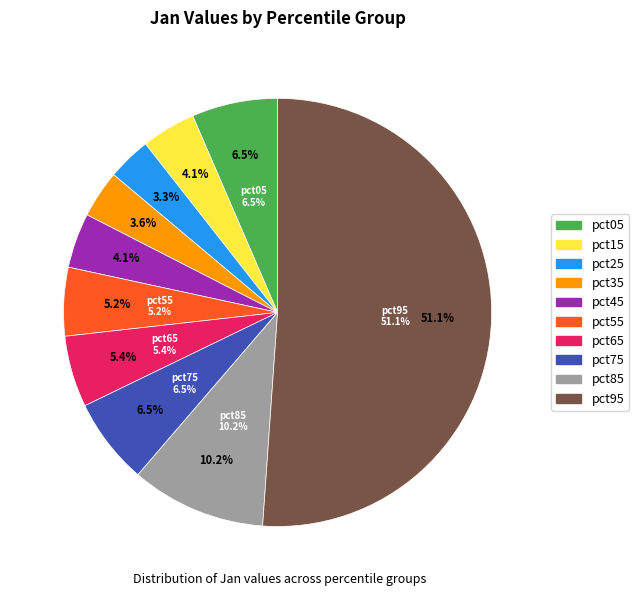

Rank the categories by value from lowest to highest.

pct25, pct35, pct15, pct45, pct55, pct65, pct05, pct75, pct85, pct95